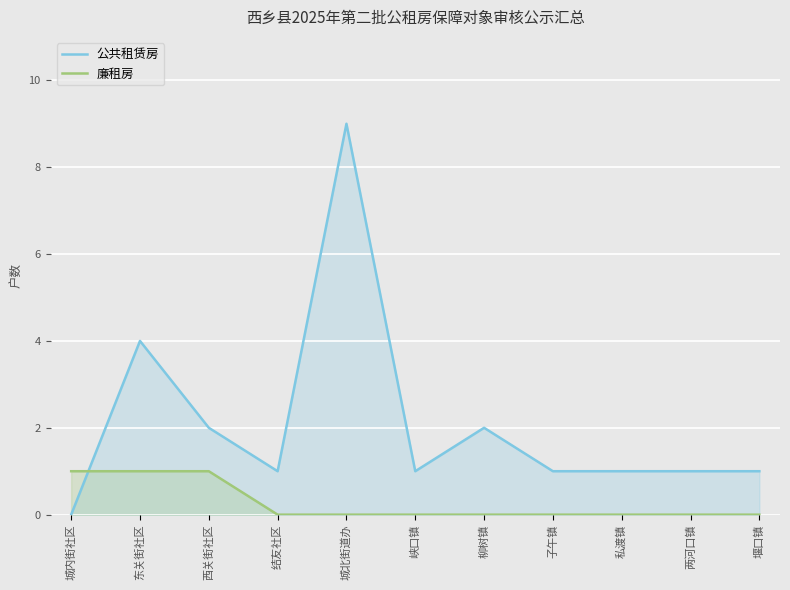

How many lines are shown in the chart?

2